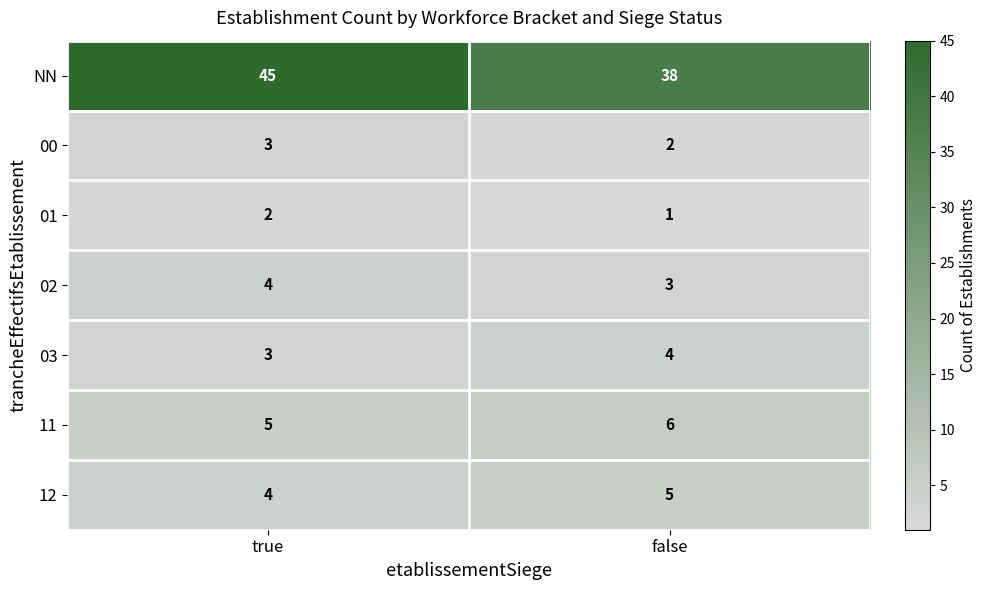

Which label corresponds to the largest value in the chart?

true